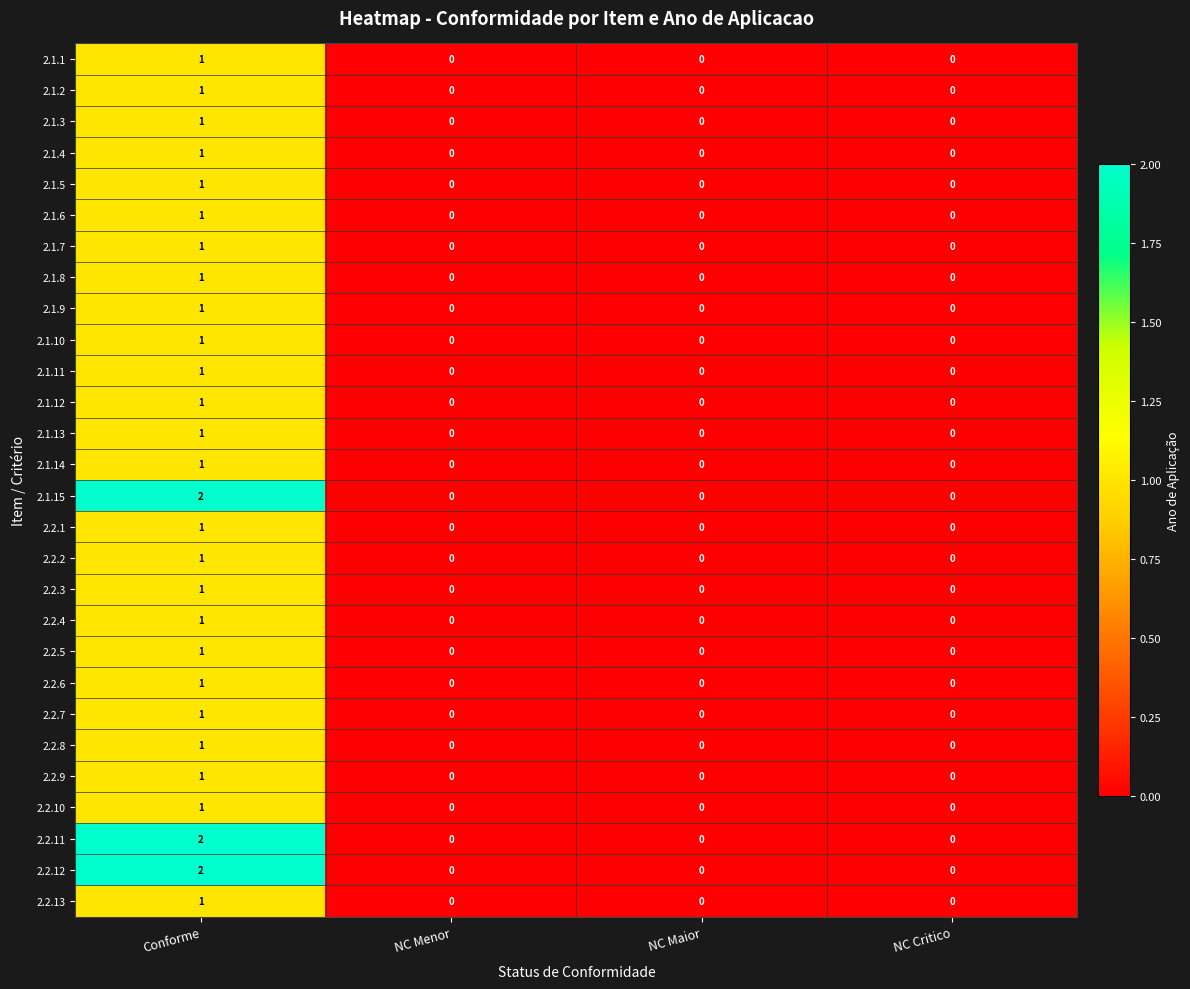

Count the 2.1.15 values in the range 0 to 2.

4